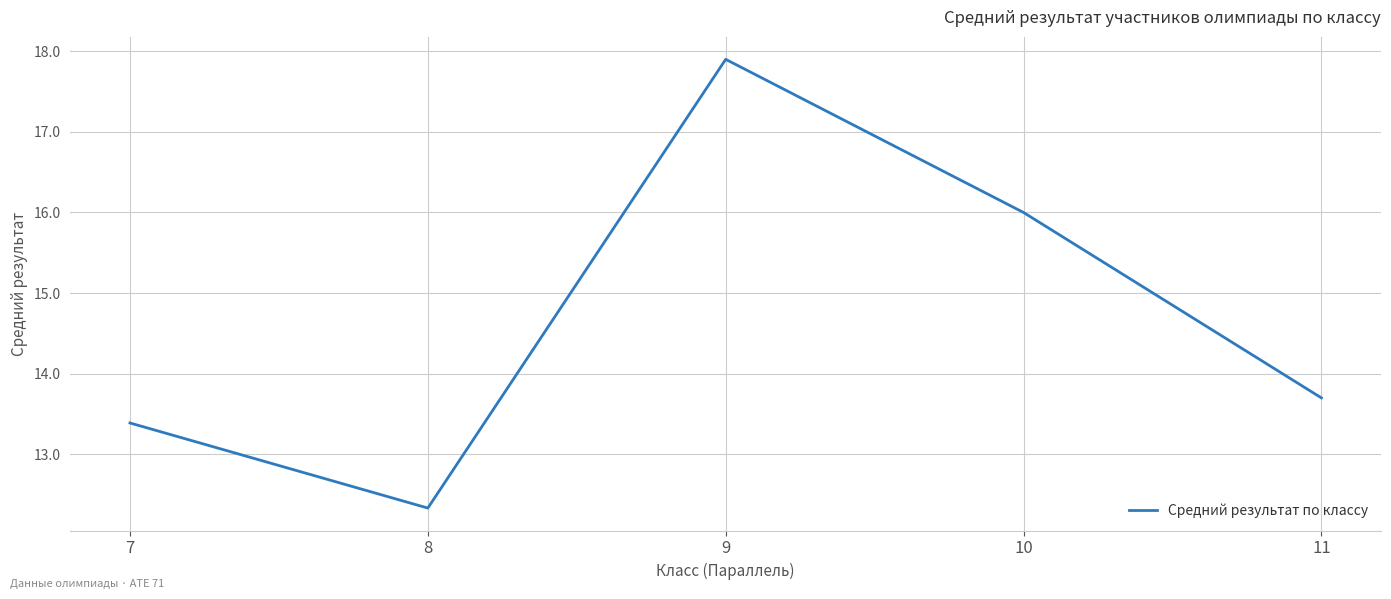

What is the smallest value displayed?

12.3